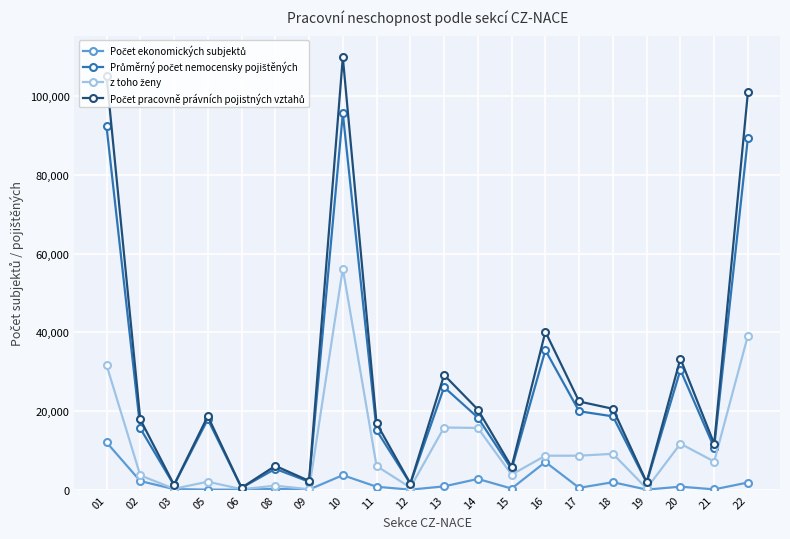

What is the maximum value shown in the chart?

109920.0